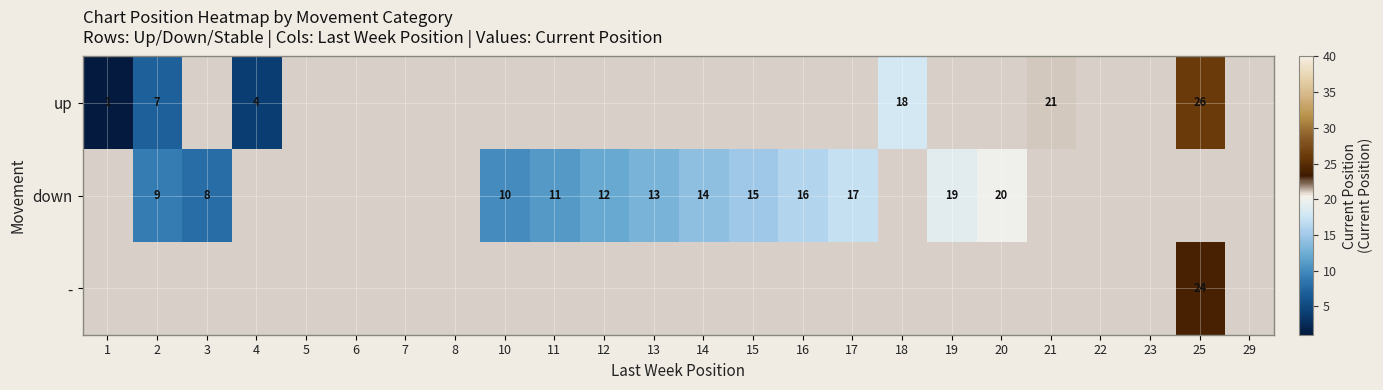

Is it true that down equals 16 at 16?

True